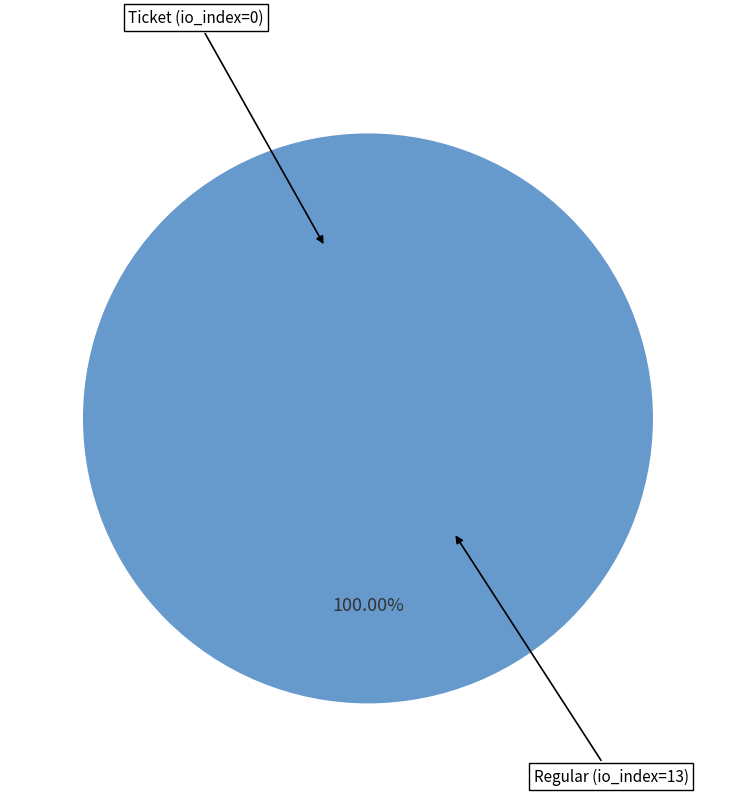

True or false: Ticket (io_index=0) accounts for 8% of the total.

False